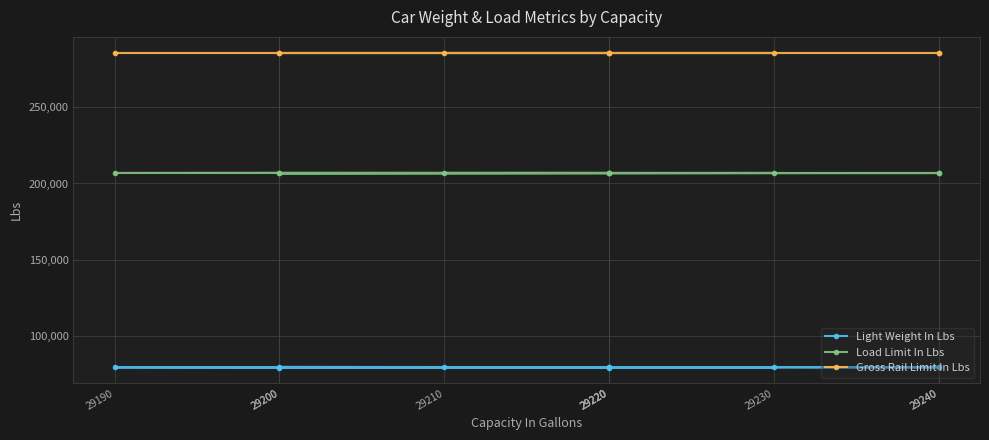

How many interior local valleys does the Load Limit In Lbs series have?

1